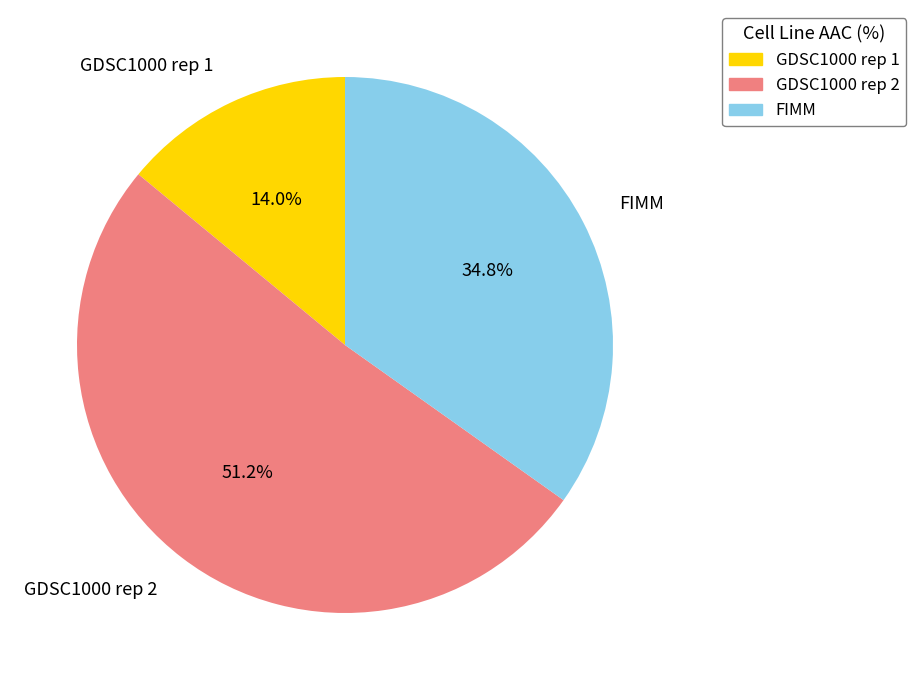

Is it true that GDSC1000 rep 2 is 51% of the pie?

True